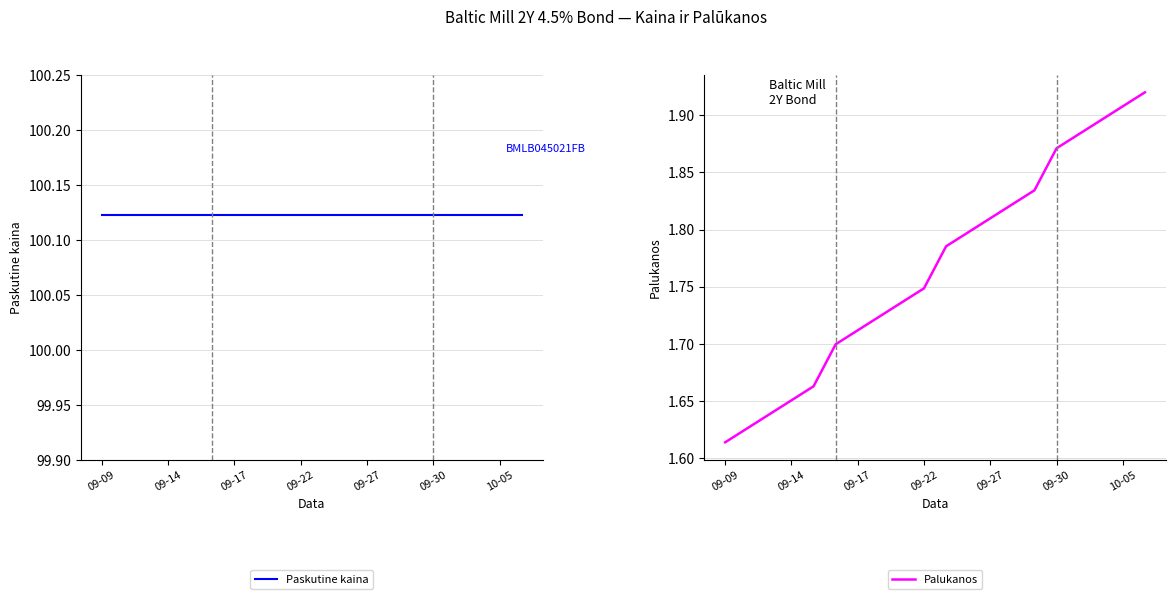

At which label is Palukanos closest to 1?

09-09